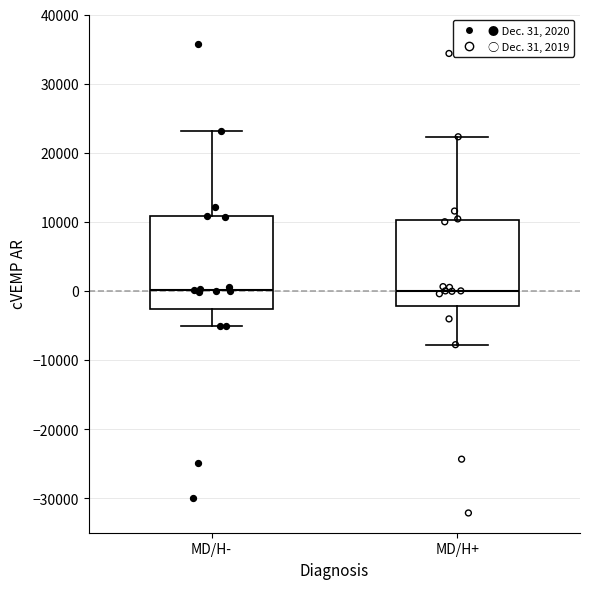

Reading left to right, transcribe this box plot: for each box, give where its median line is, the range the box spans, and where its two whiskers end, as read against the y-axis. The values are not printed on the chart, so give them approximately, as read against the axis.

MD/H-: median 0, box -3000 to 11000, whiskers -5000 to 23000
MD/H+: median 0, box -2000 to 10000, whiskers -8000 to 22000